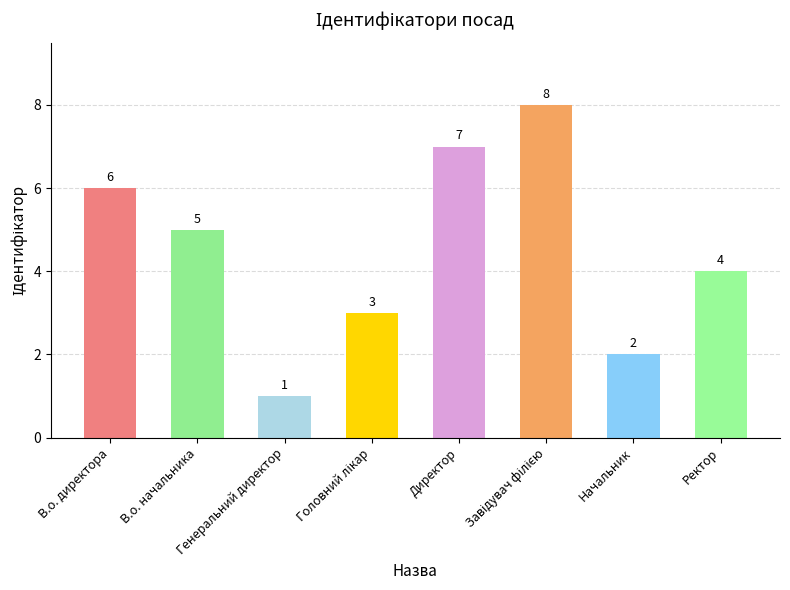

What is the change in value from Генеральний директор to Начальник?

+1